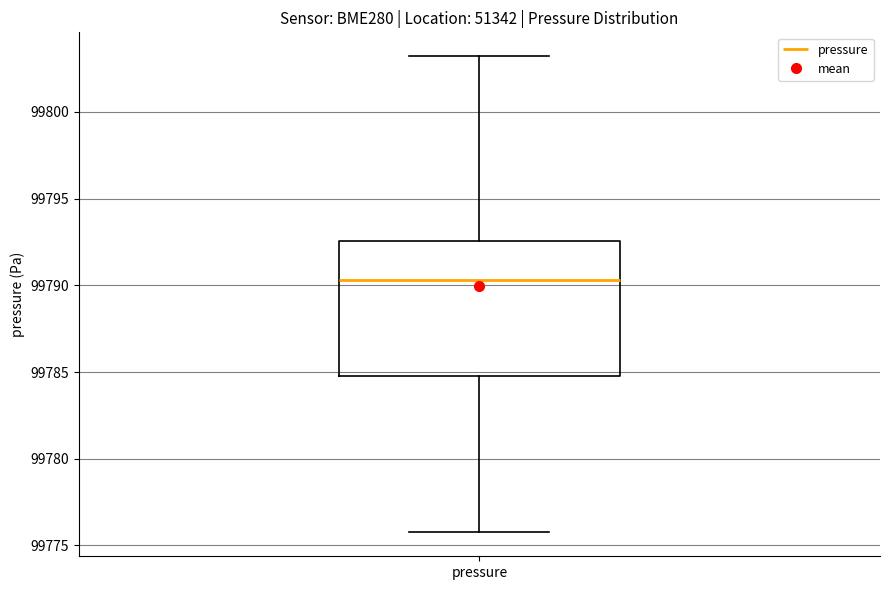

Where does the upper whisker of the box for pressure end on the y-axis? The values are not printed on the chart, so give them approximately, as read against the axis.

99803.0